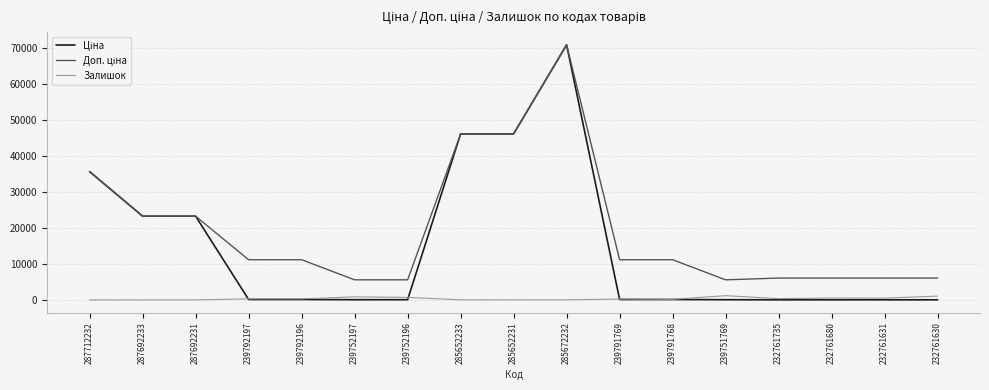

What is the difference between the second highest and second lowest values in the Залишок series?

1056.0